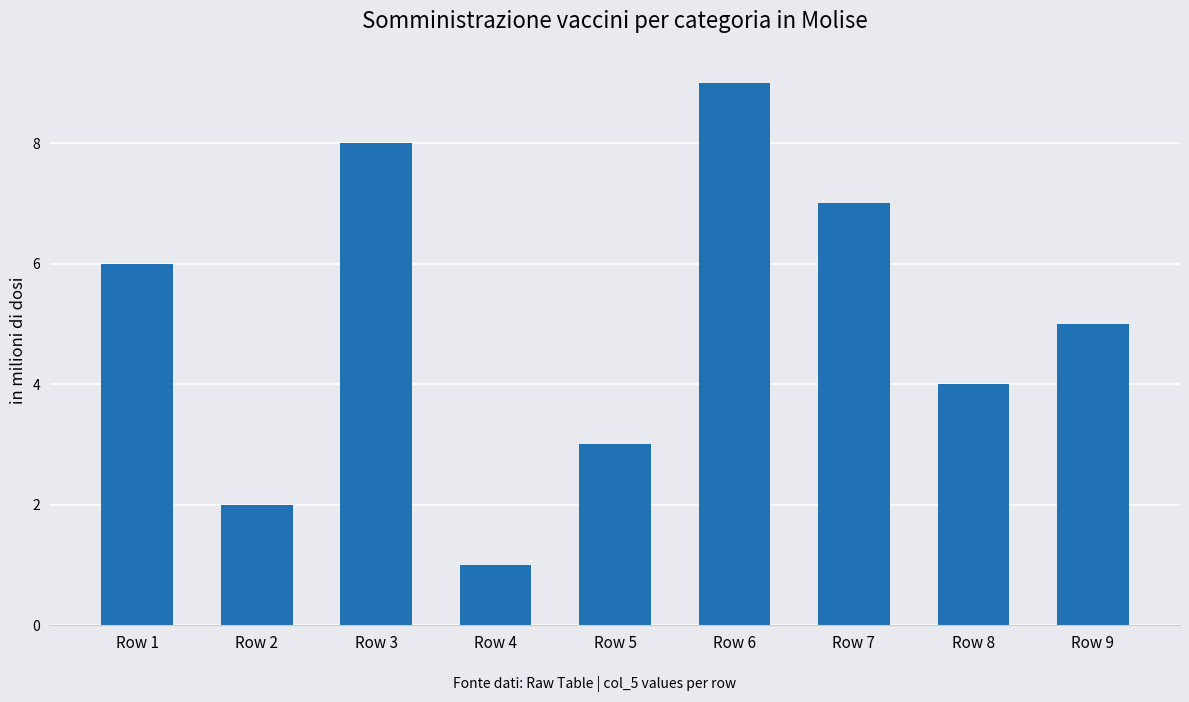

How many categories are shown in the chart?

9